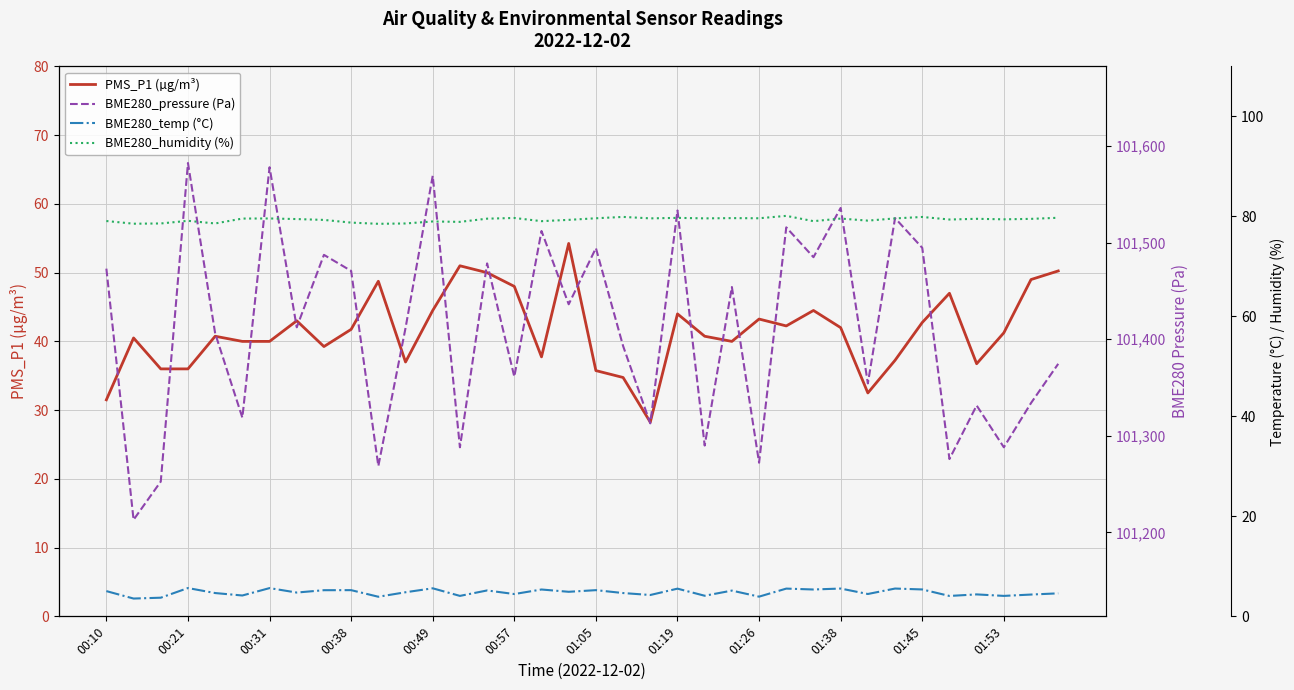

The PMS_P1 (µg/m³) series shows 31.5 at 00:10. True or false?

True